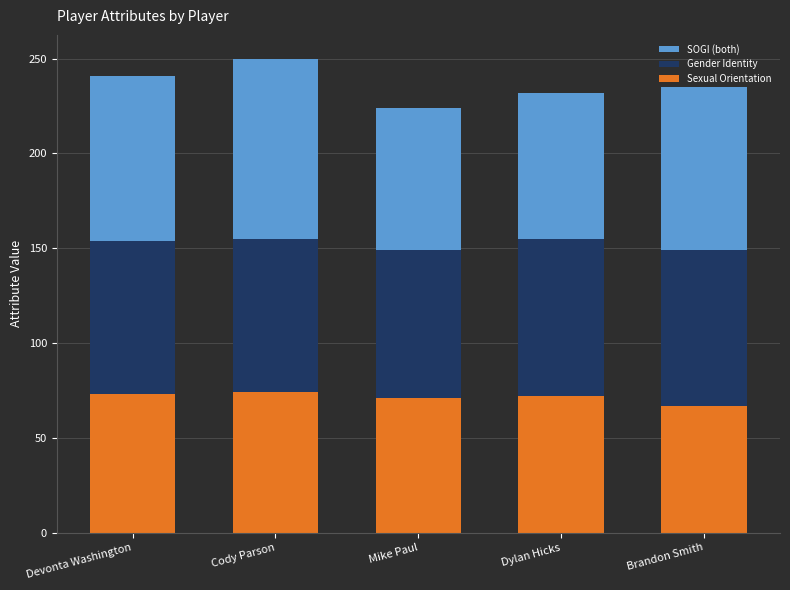

At which label is Sexual Orientation closest to 70?

Mike Paul